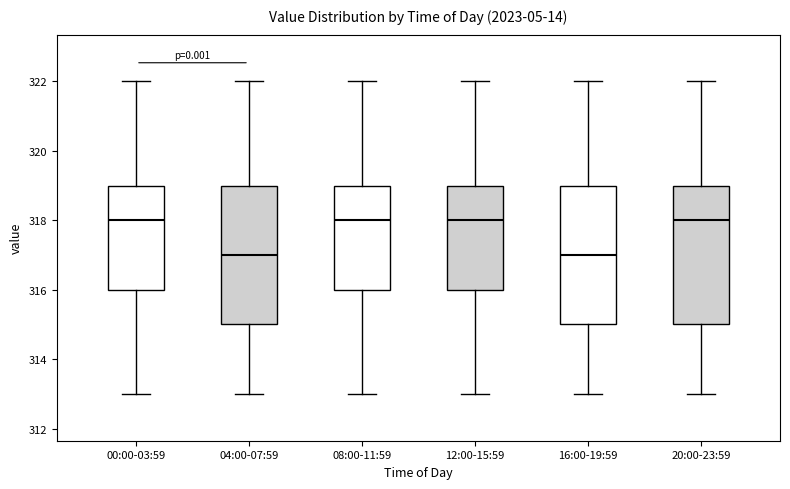

Where is the lower edge of the box for 16:00-19:59 on the y-axis? The values are not printed on the chart, so give them approximately, as read against the axis.

315